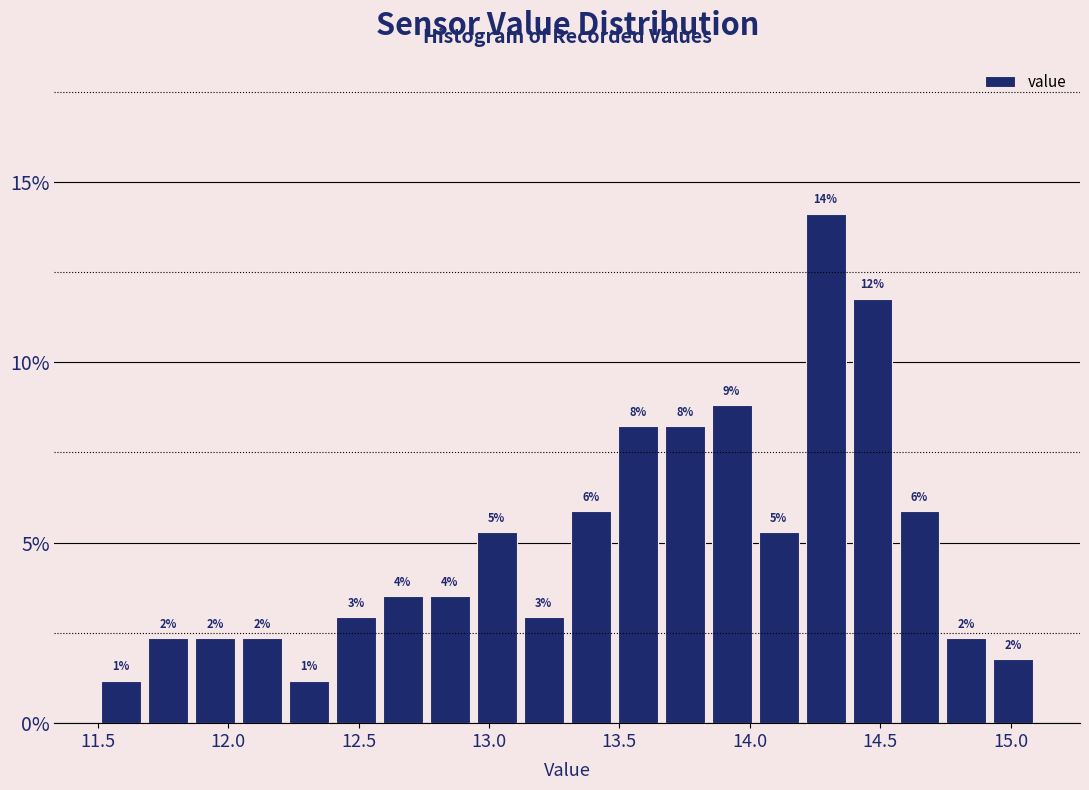

Around what value on the x-axis is the tallest bar? Give the approximate position of its centre, as read against the axis.

14.30